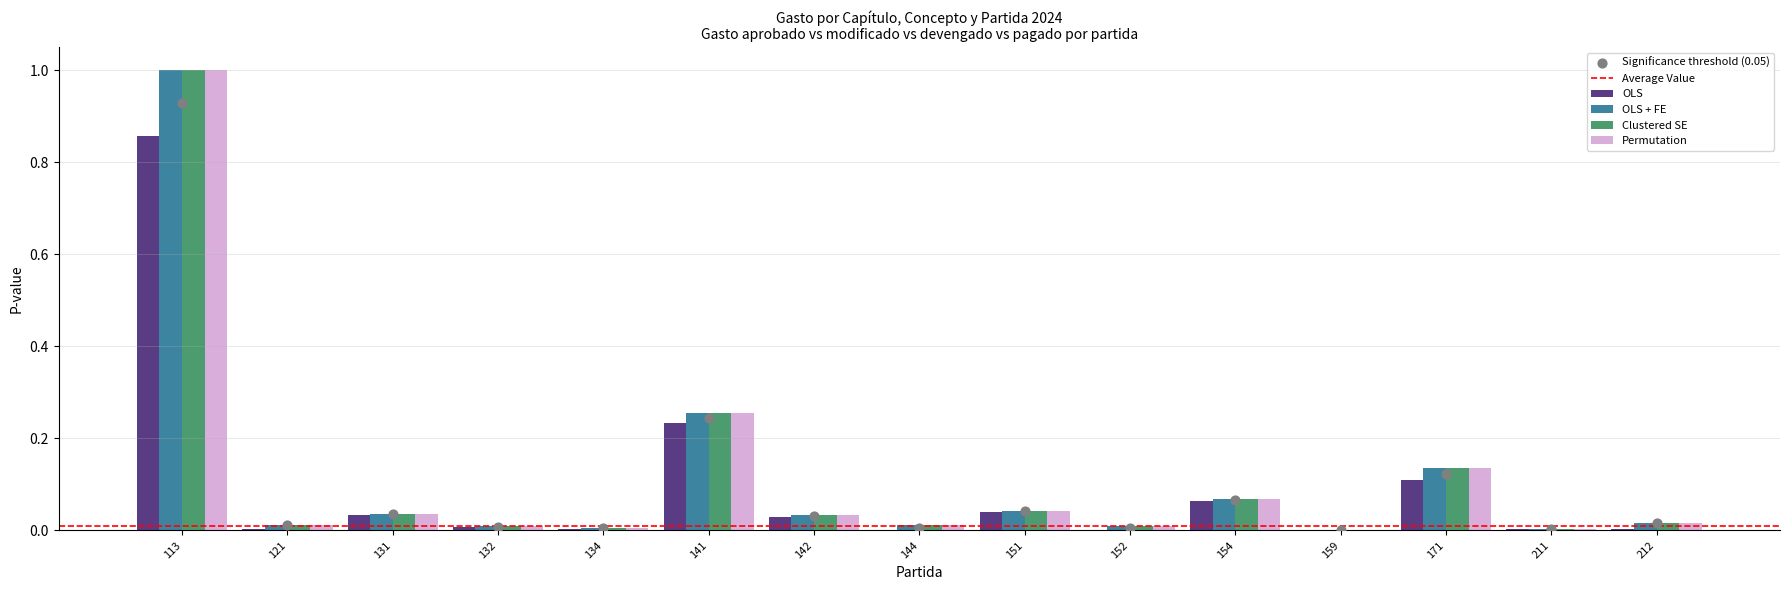

Which series has the largest total across all categories?

OLS + FE